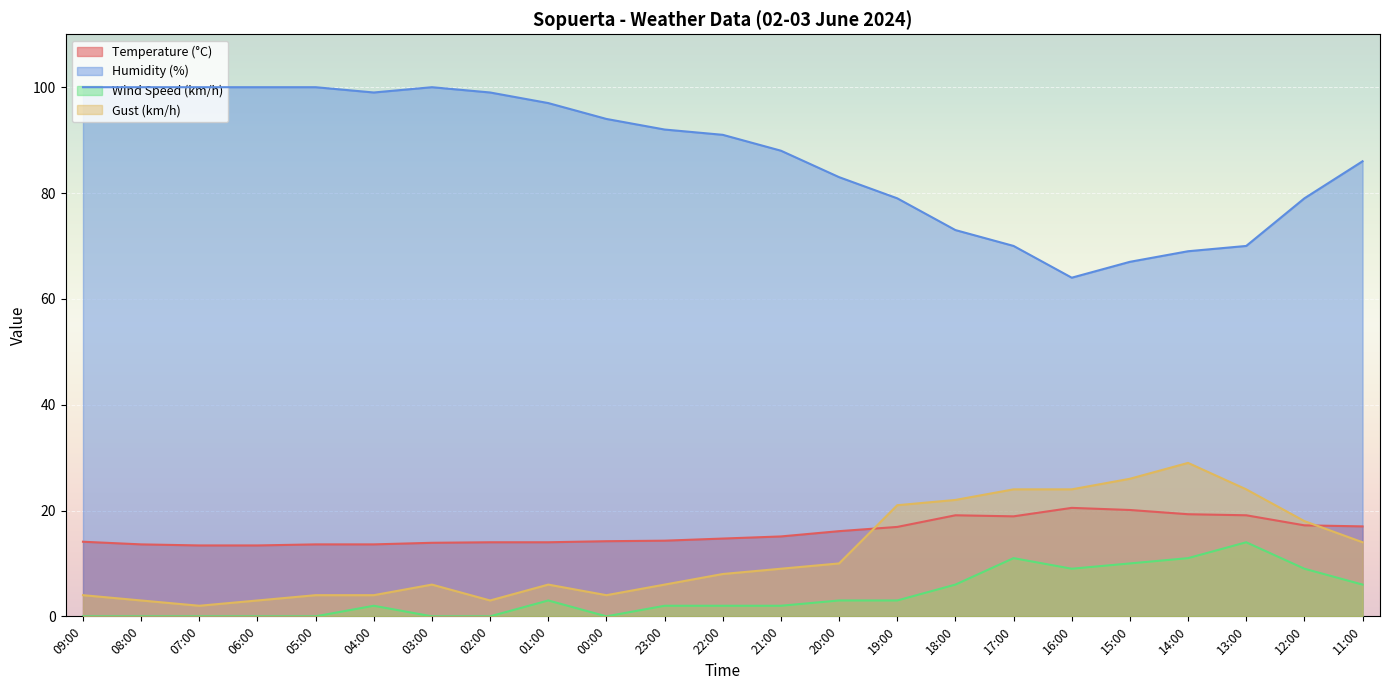

Between 06:00 and 18:00, which series saw the biggest shift?

Humidity (%)